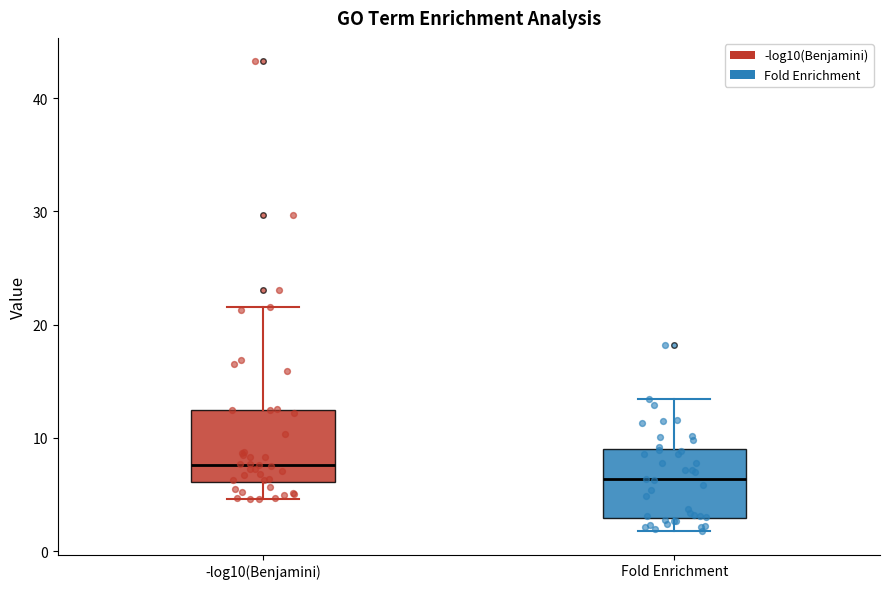

Reading left to right, read every box against the y-axis: the position of its median line, the range the box covers, and the ends of its whiskers. The values are not printed on the chart, so give them approximately, as read against the axis.

-log10(Benjamini): median 8, box 6 to 12, whiskers 5 to 22
Fold Enrichment: median 6, box 3 to 9, whiskers 2 to 13